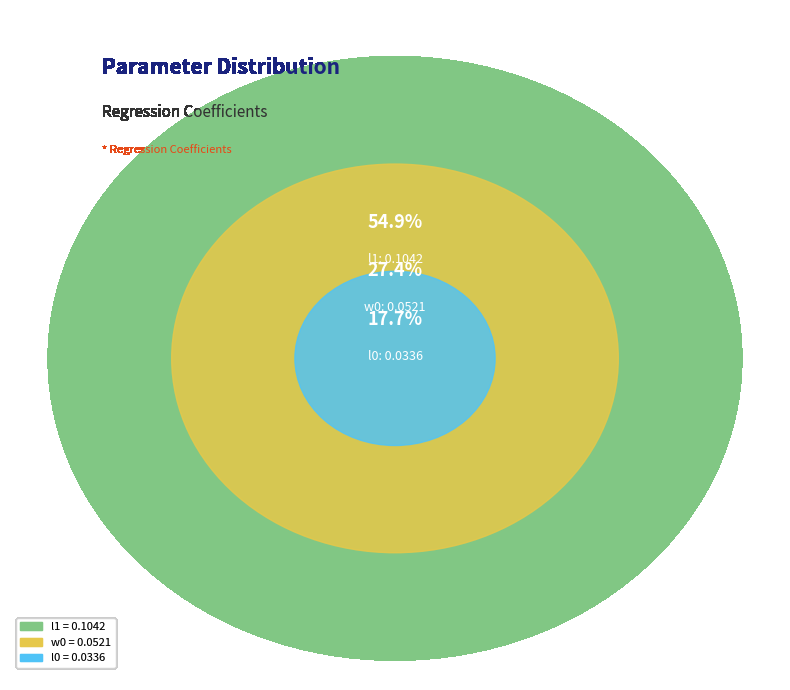

Which category has the smallest portion of the pie?

l0